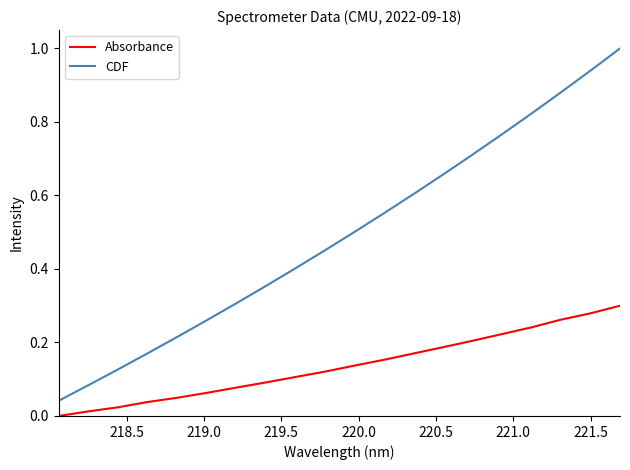

Which series has the largest total across all categories?

CDF